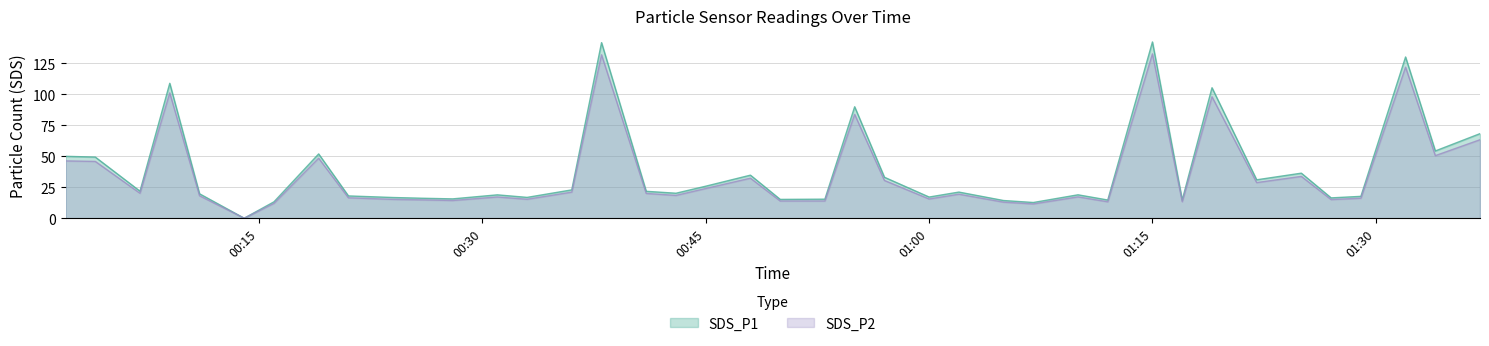

What is the greatest value displayed?

142.2